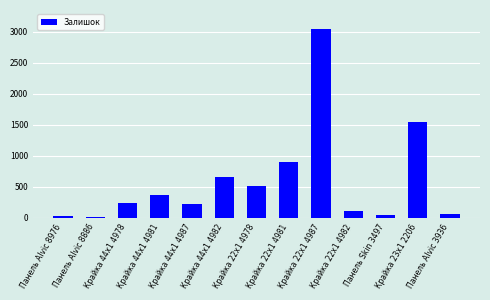

The value at Крайка 22x1 4978 is 805. True or false?

False